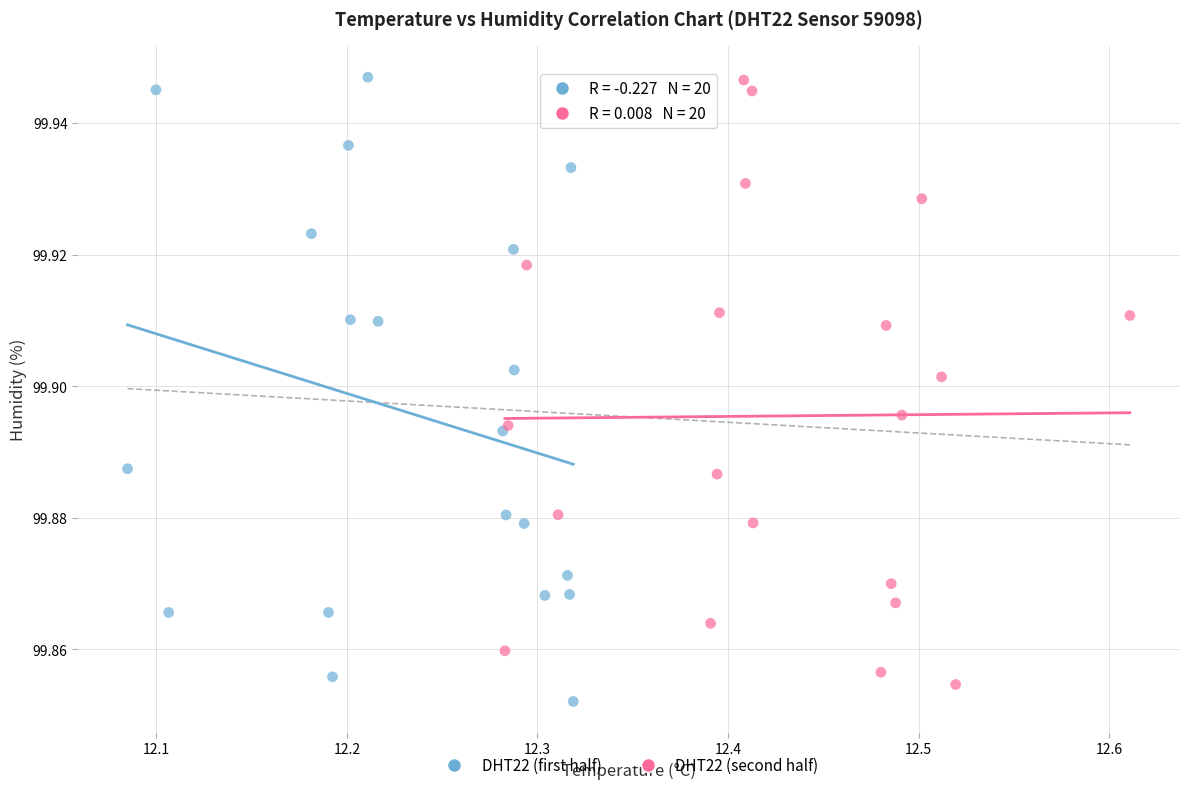

Which series has the largest Y range (max minus min)?

DHT22 (first half)